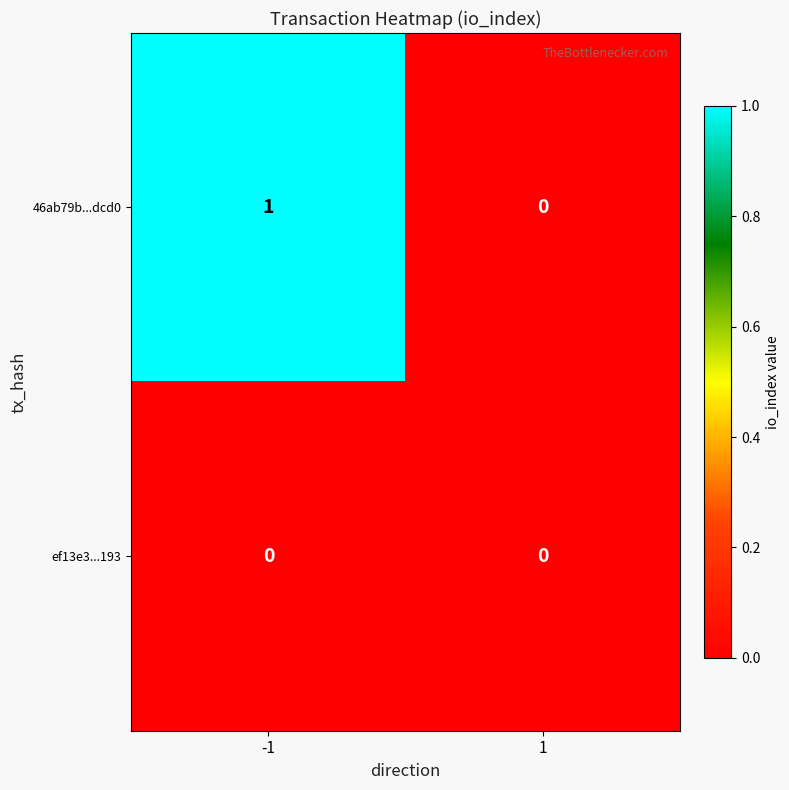

The 46ab79b...dcd0 series shows 1 at -1. True or false?

True